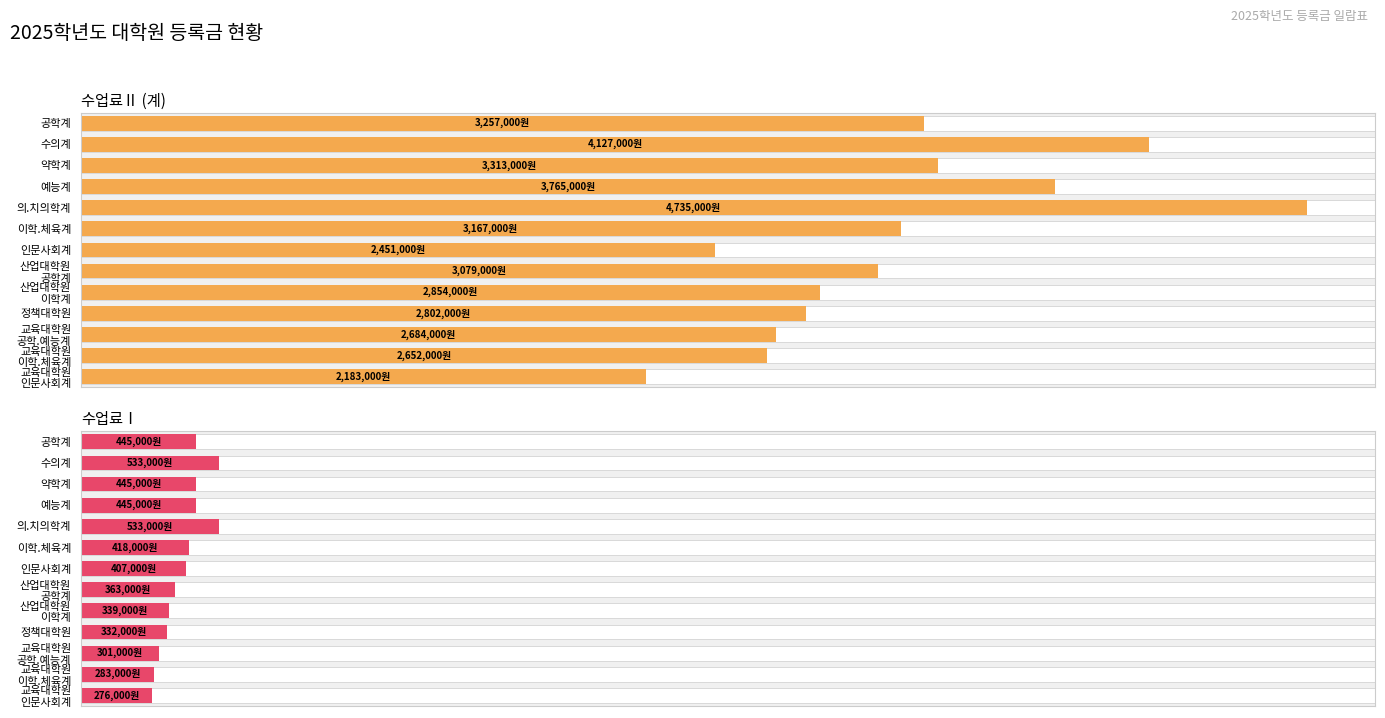

Is the value of 수업료Ⅰ at 산업대학원 이학계 greater than the value of 수업료Ⅱ (계) at 산업대학원 공학계?

No